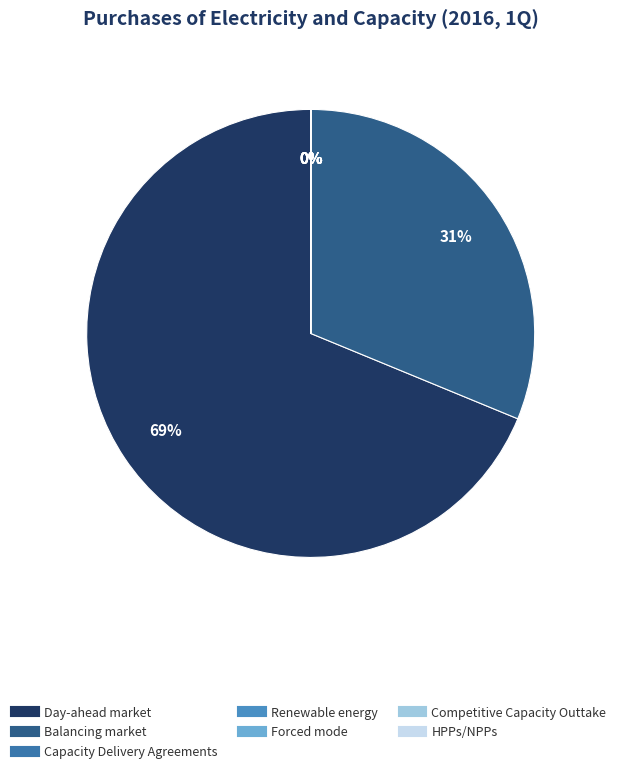

Count the number of slices in the pie.

7